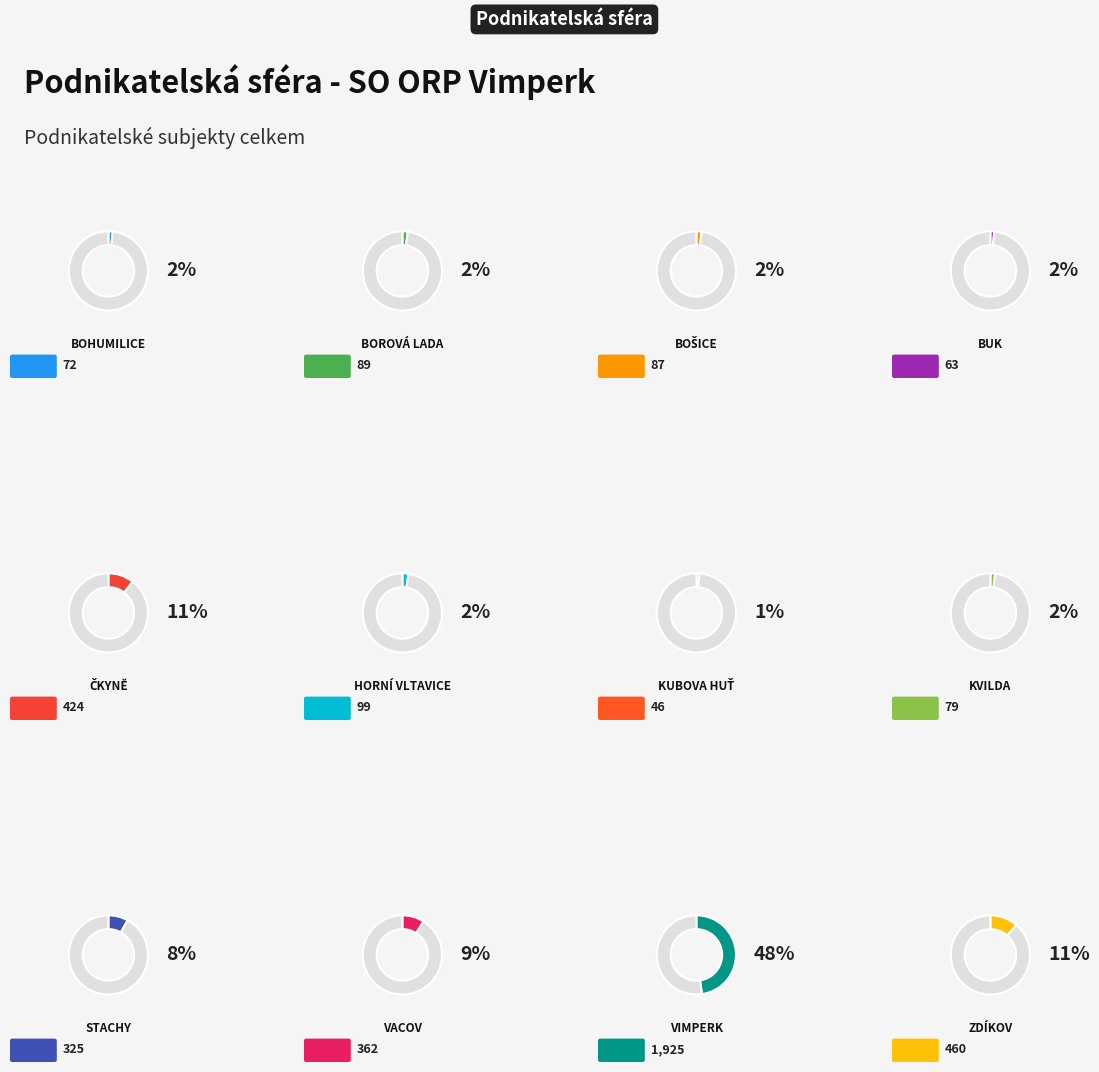

To the nearest percent, what portion does Bošice represent?

2%